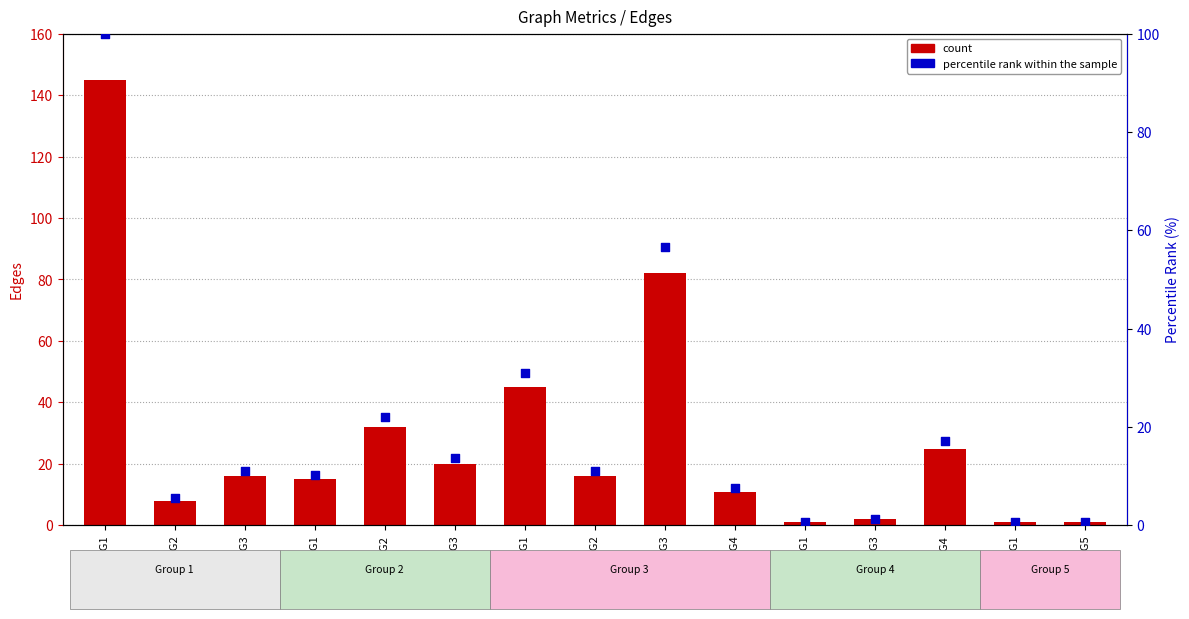

At which category is the sum across all series the highest?

G1-G1